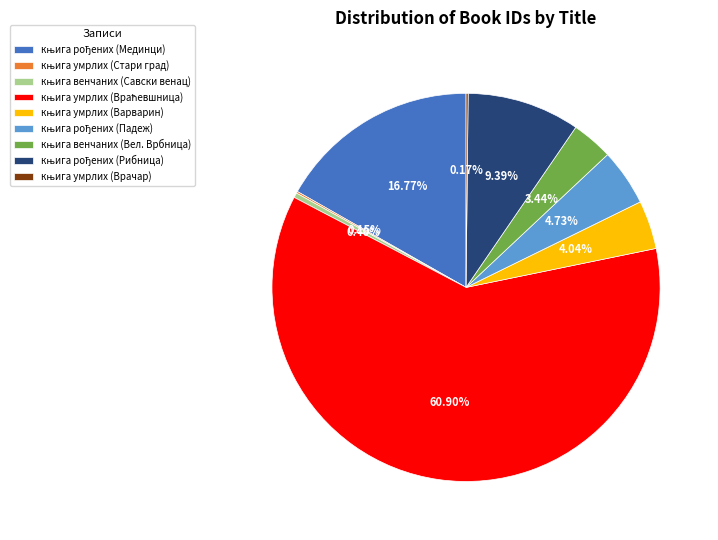

Does any single category account for the majority?

Yes